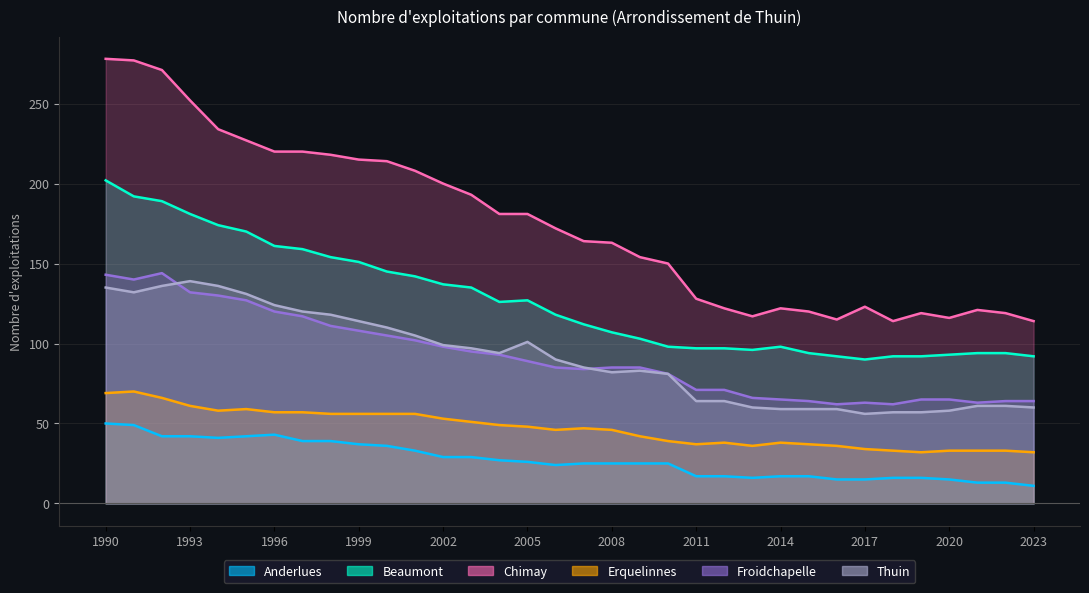

At which category does Erquelinnes reach its first local valley?

1994